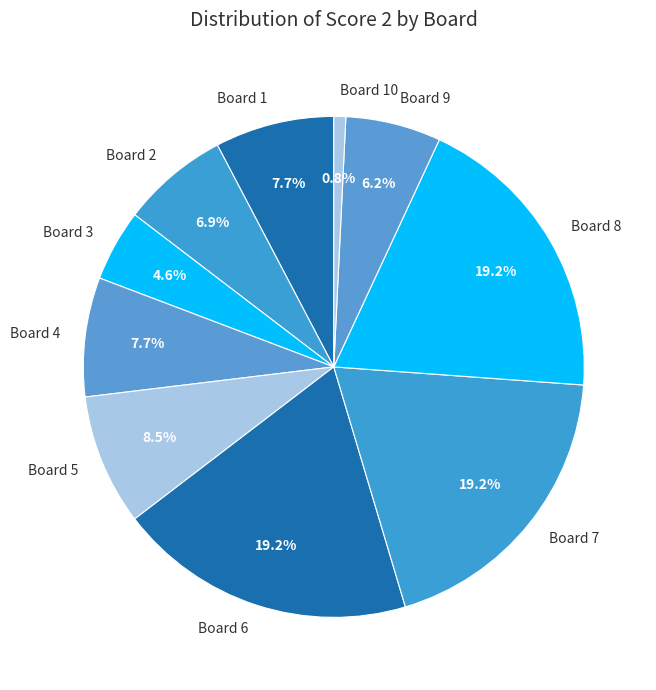

Combined, what portion of the pie is Board 6 and Board 4?

26.9%